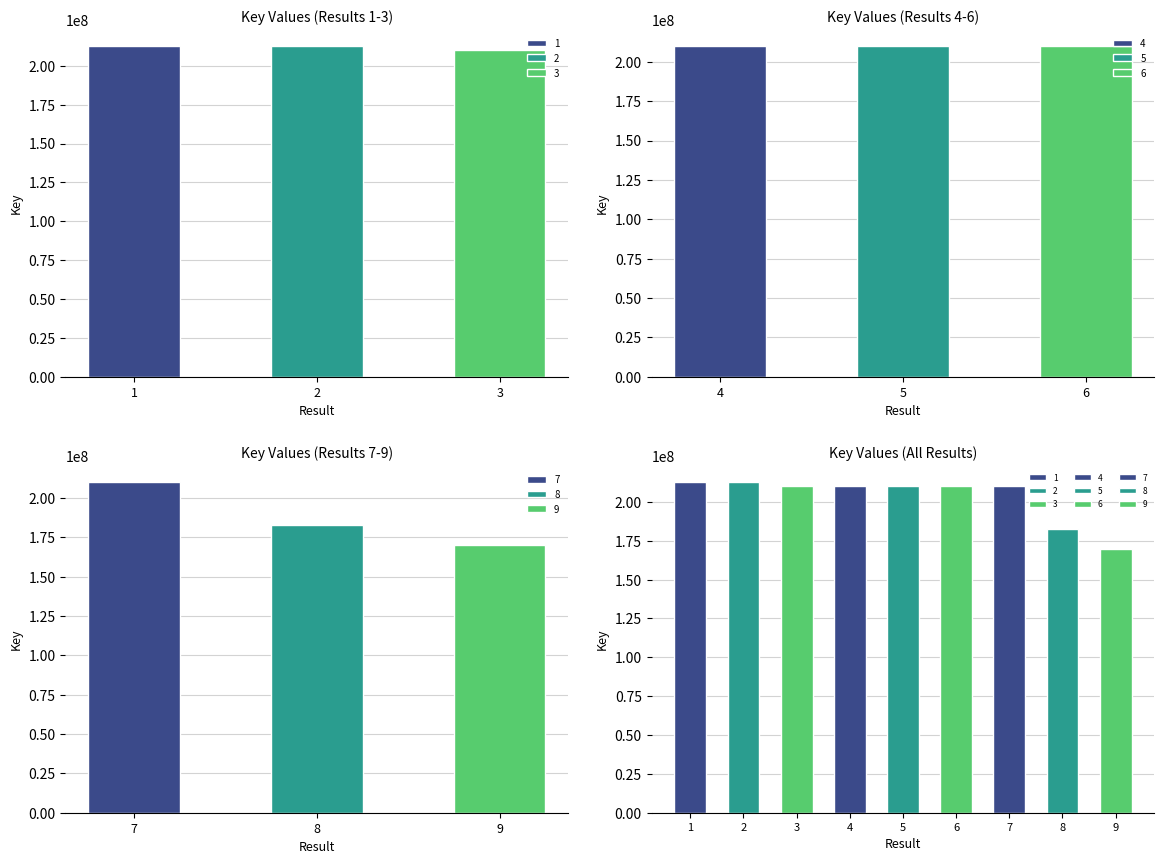

What is the sum of the values at 5 and 9?

379856376